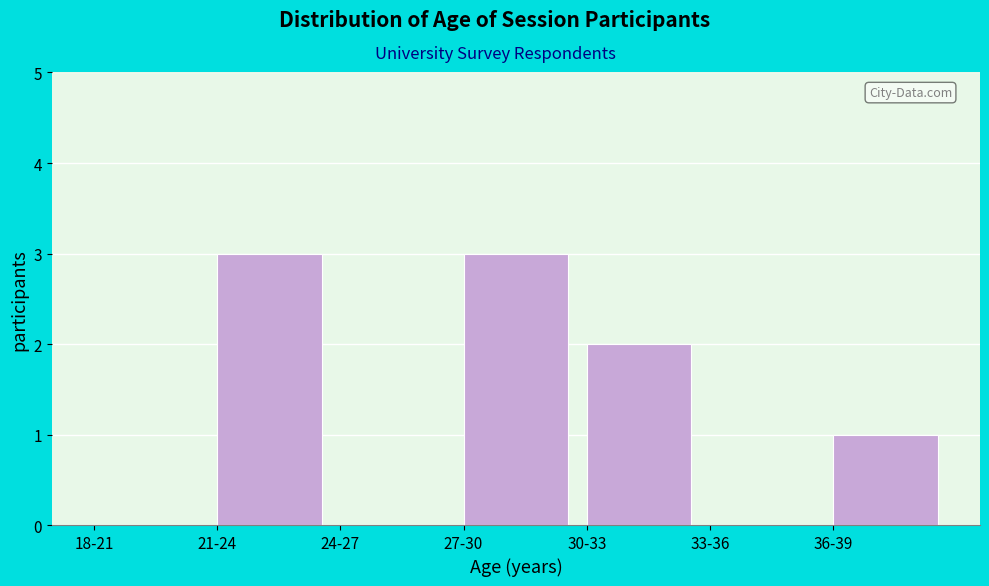

Reading right to left, list all the values displayed in this chart.

36-39=1	33-36=0	30-33=2	27-30=3	24-27=0	21-24=3	18-21=0